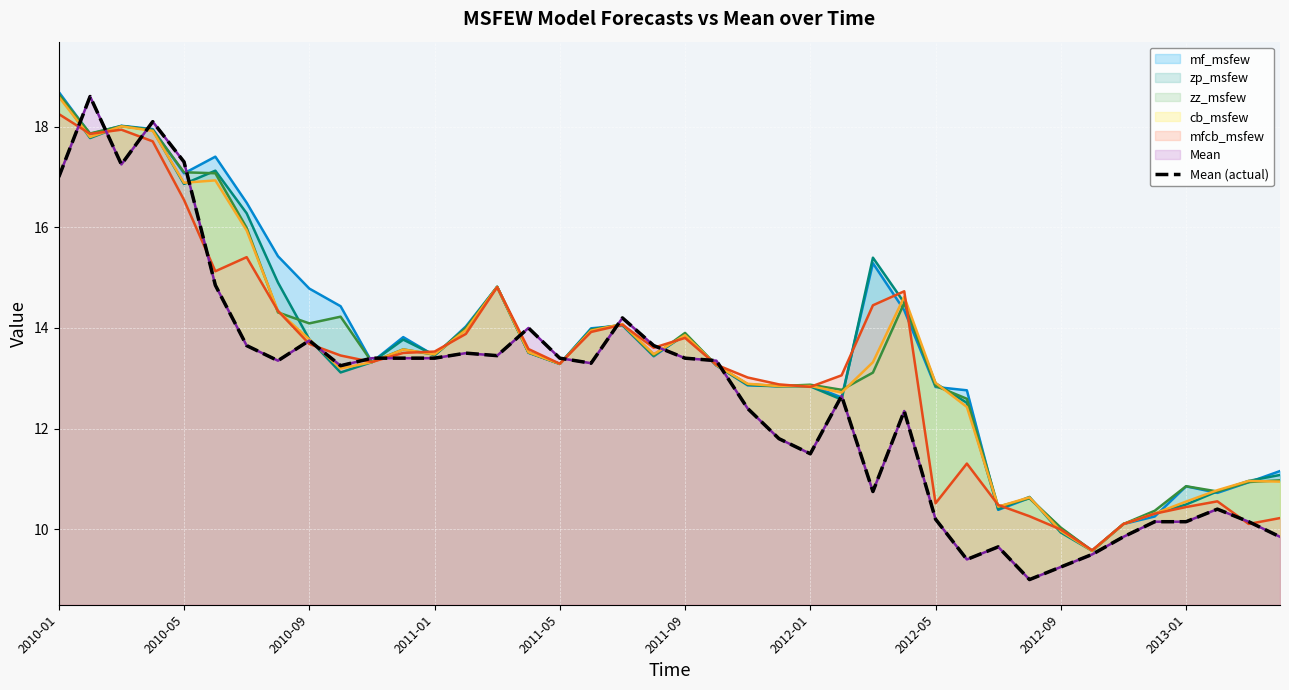

What is the greatest value displayed?

18.6